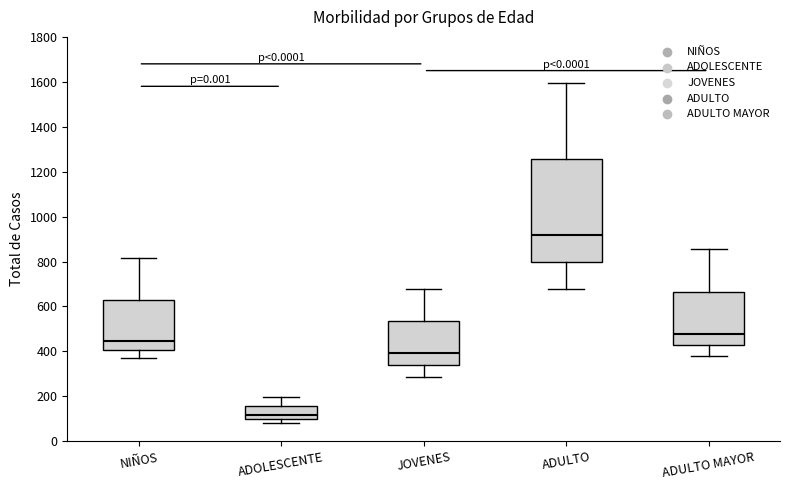

Reading left to right, transcribe this box plot: for each box, give where its median line is, the range the box spans, and where its two whiskers end, as read against the y-axis. The values are not printed on the chart, so give them approximately, as read against the axis.

NIÑOS: median 440, box 400 to 640, whiskers 380 to 820
ADOLESCENTE: median 120, box 100 to 160, whiskers 80 to 200
JOVENES: median 400, box 340 to 540, whiskers 280 to 680
ADULTO: median 920, box 800 to 1260, whiskers 680 to 1600
ADULTO MAYOR: median 480, box 420 to 660, whiskers 380 to 860